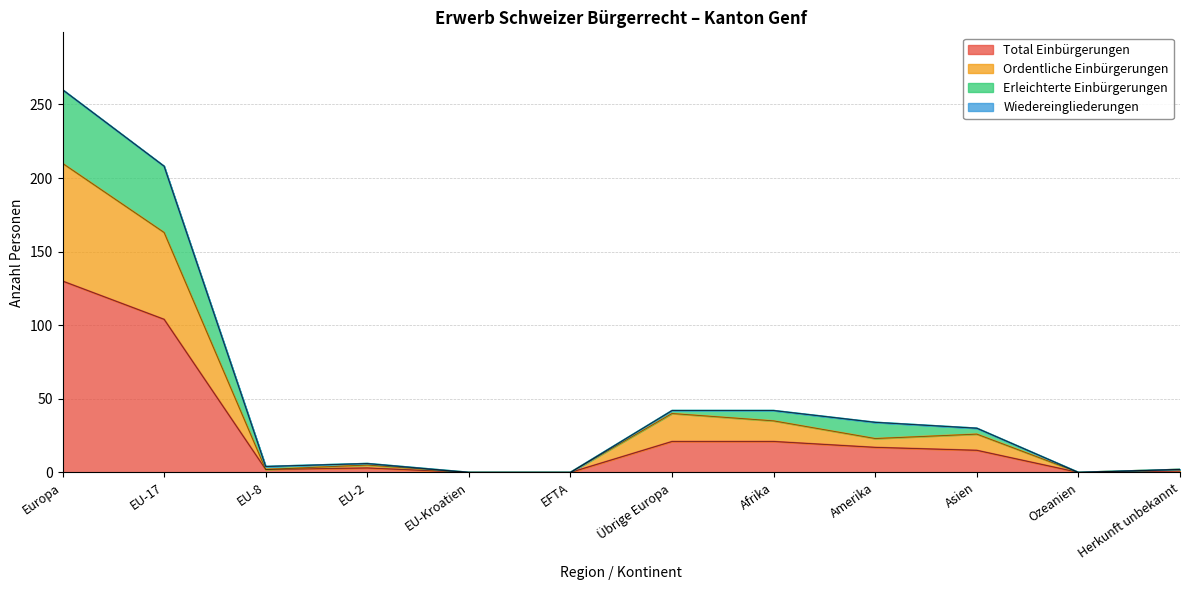

What is the label of the 2nd point from the right?

Ozeanien